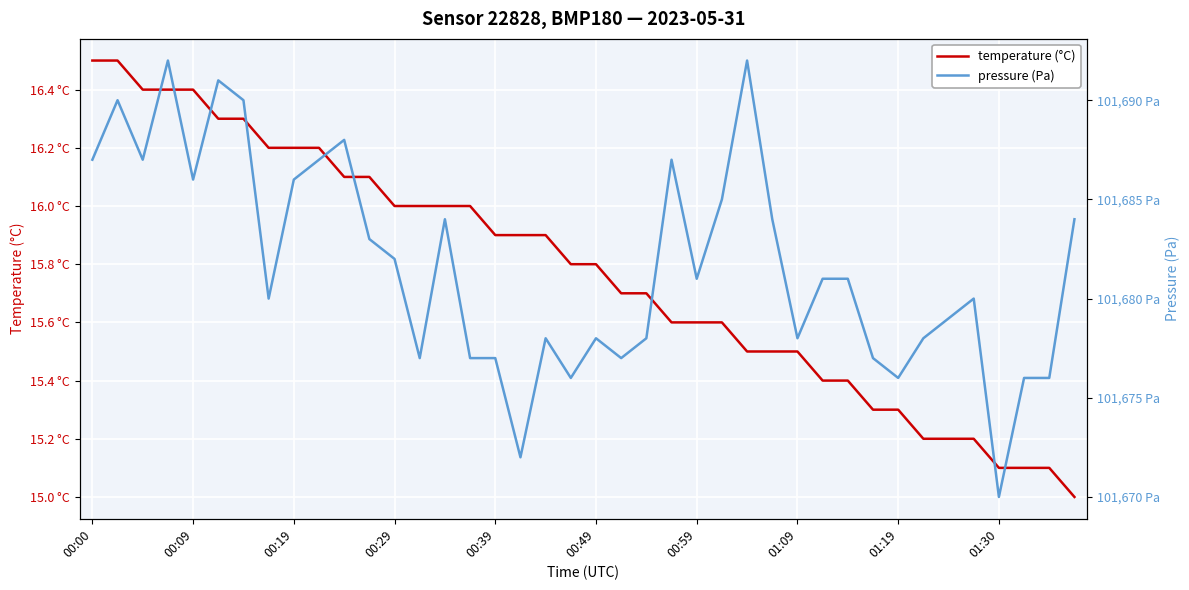

Rank the series by their maximum value, from lowest to highest.

temperature, pressure